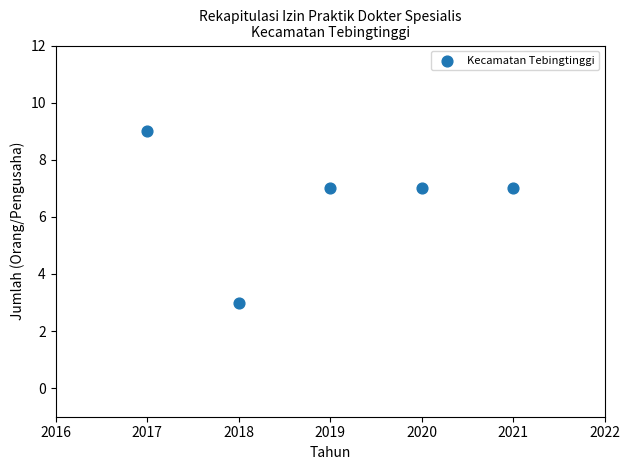

What is the range of Y values (max minus min)?

6